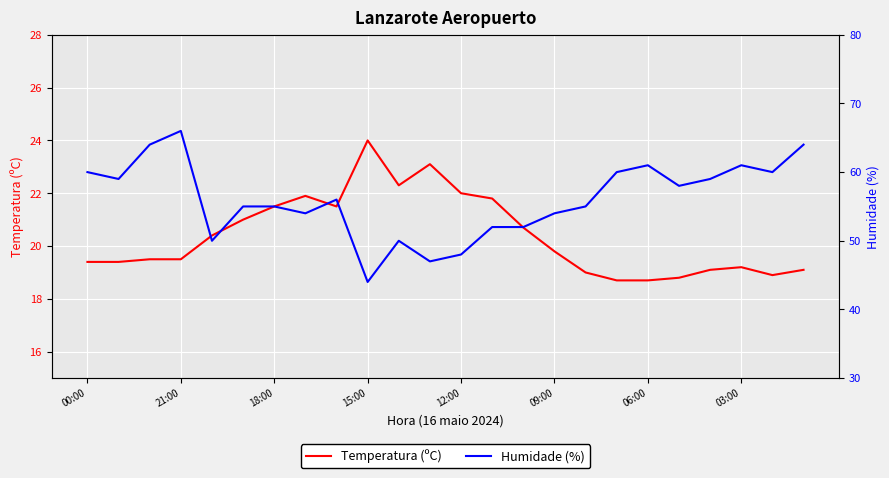

At which label does Temperatura (ºC) reach its peak?

15:00